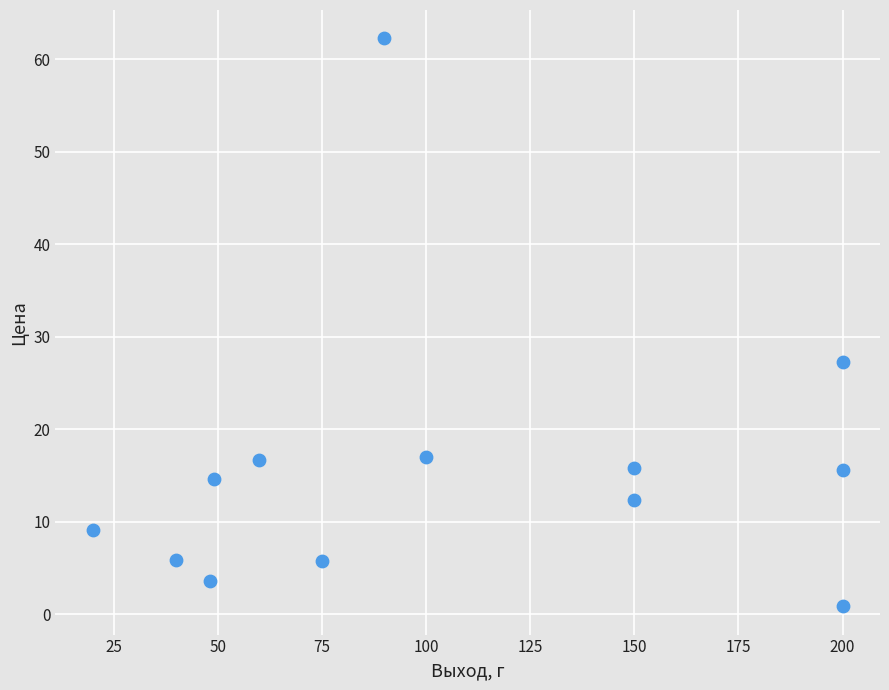

What is the range of Y values (max minus min)?

61.4